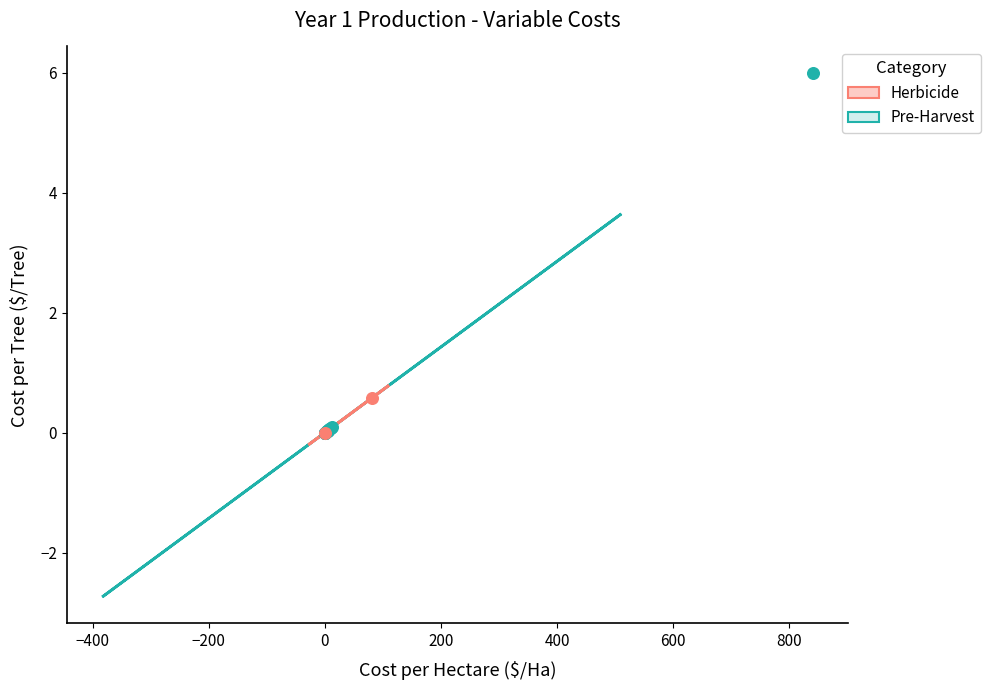

What are all the series names shown in the legend?

Herbicide, Pre-Harvest